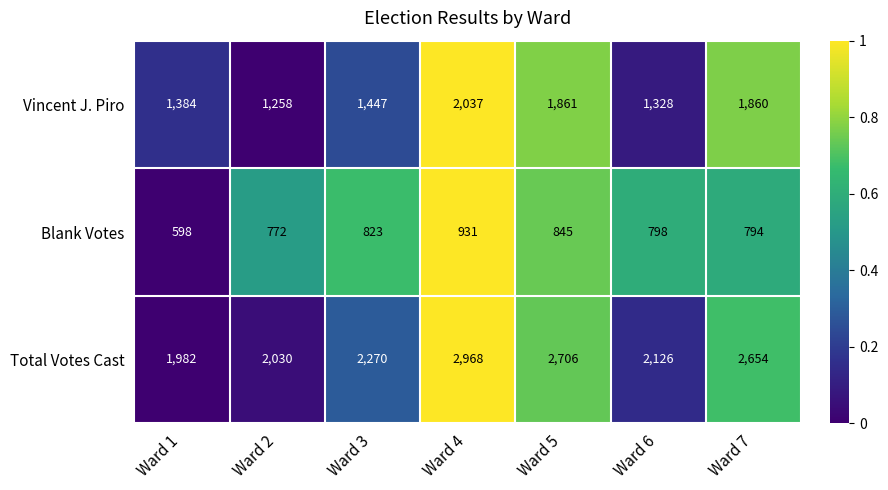

Rank the series by their maximum value, from highest to lowest.

Total Votes Cast, Vincent J. Piro, Blank Votes